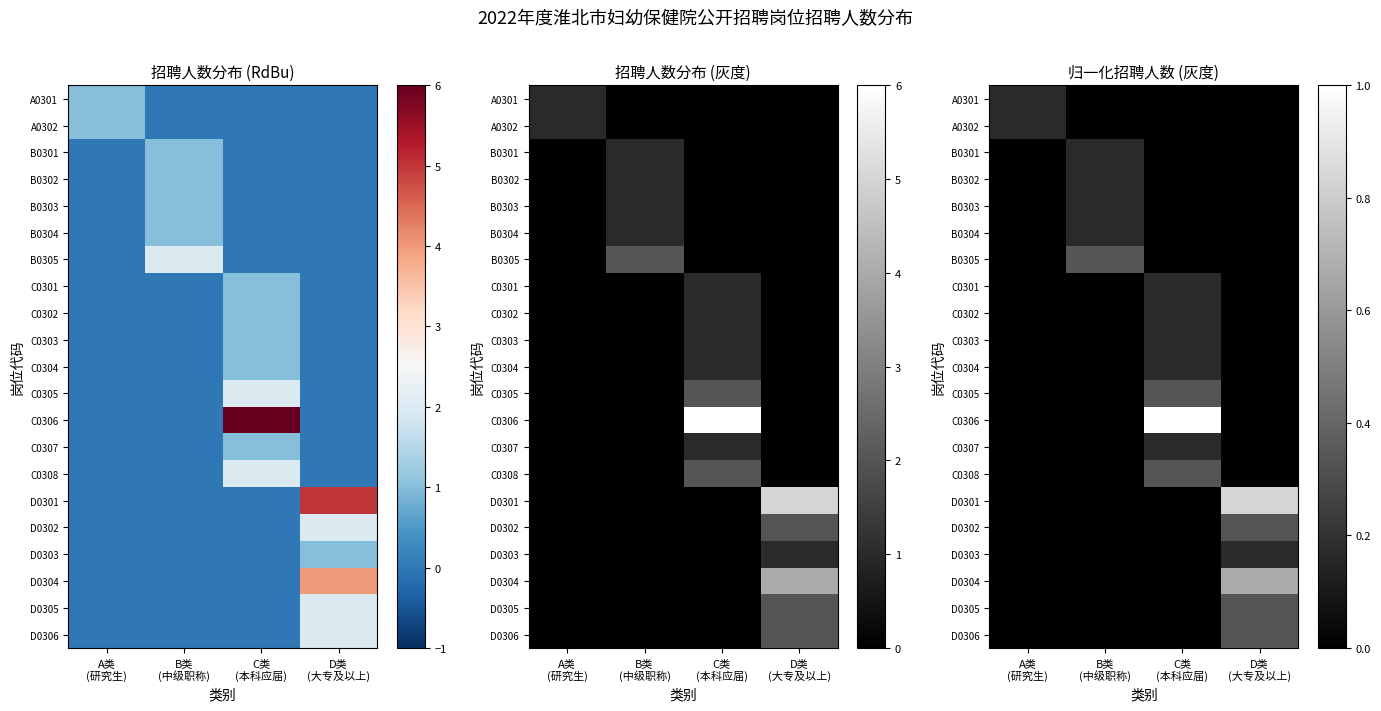

True or false: D0303 has a value of -0.1 at C类 (本科应届).

False